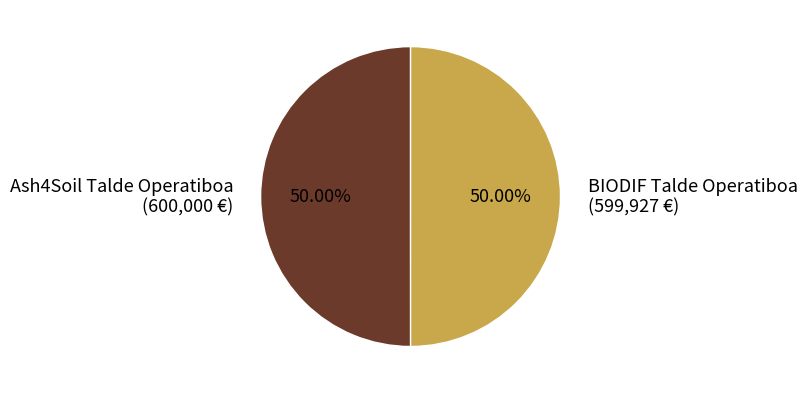

To the nearest percent, what is the combined percentage of BIODIF Talde Operatiboa and Ash4Soil Talde Operatiboa?

100%